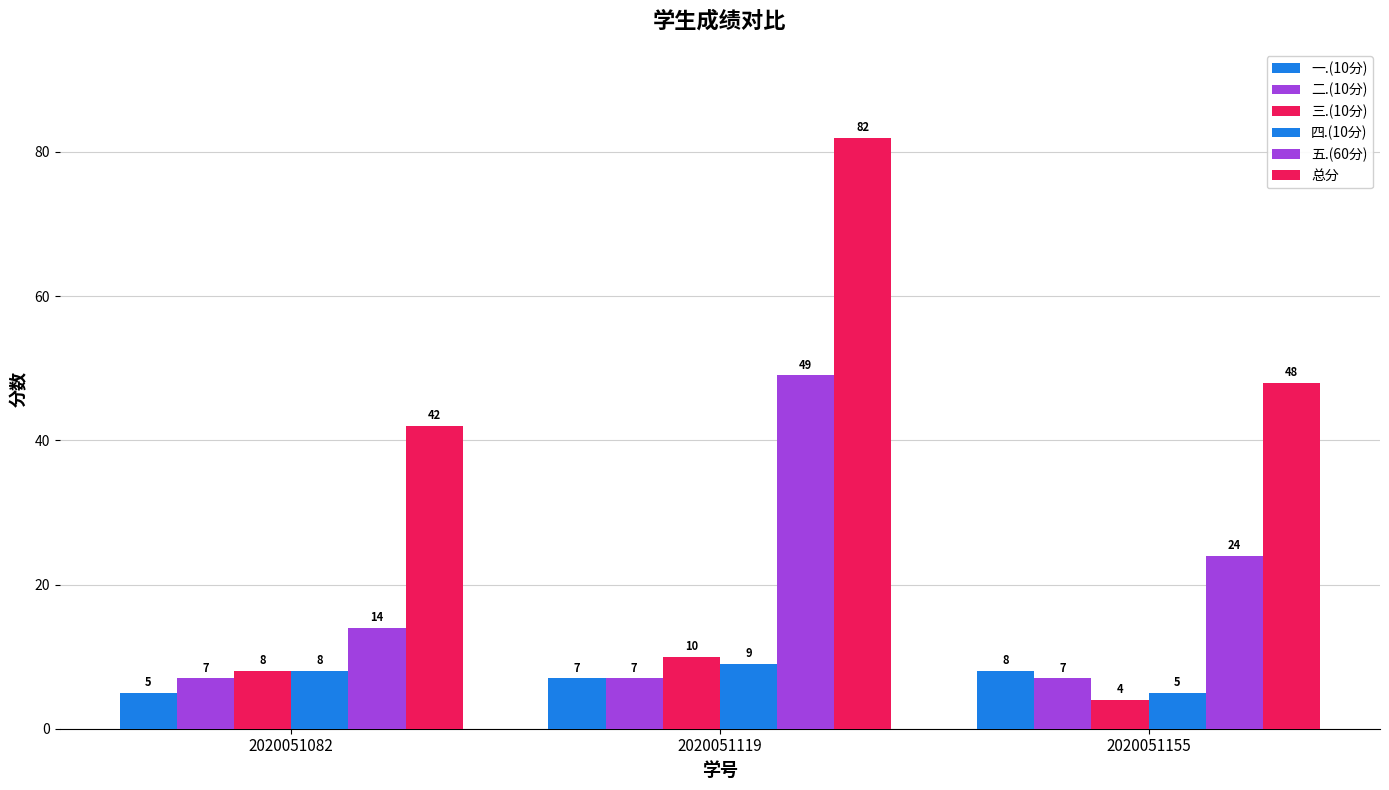

How many bars are there in each group?

6